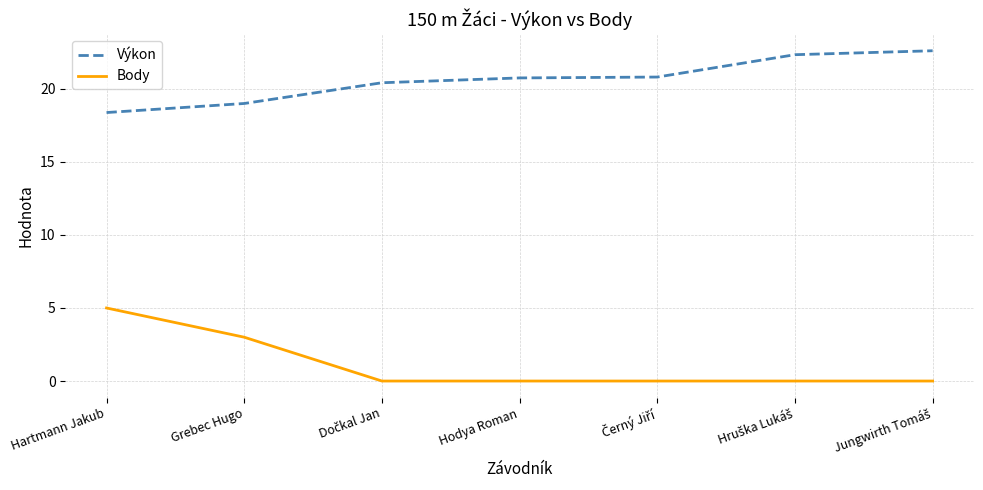

What is the difference between the maximum and minimum values in the Body series?

5.0